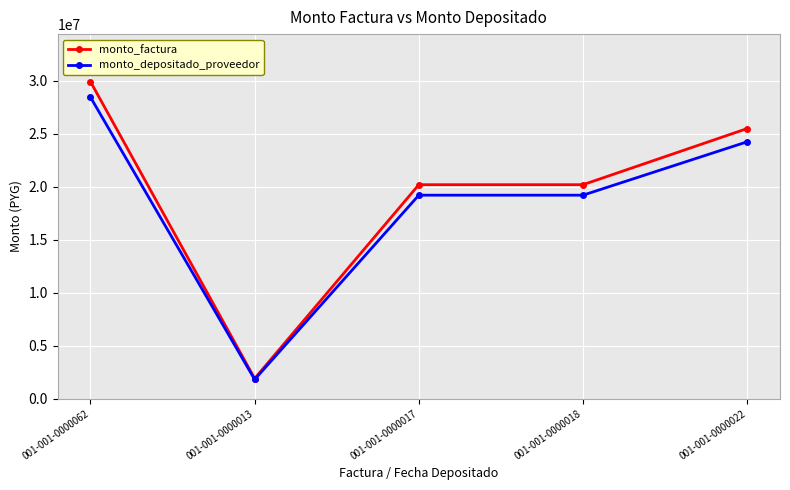

True or false: monto_depositado_proveedor has more than 2 interior local peaks.

False